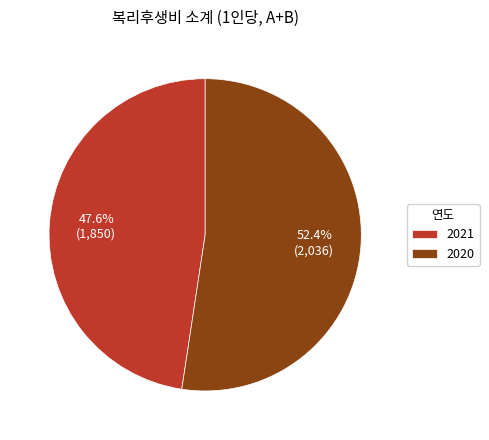

Between 2021 and 2020, which is larger?

2020